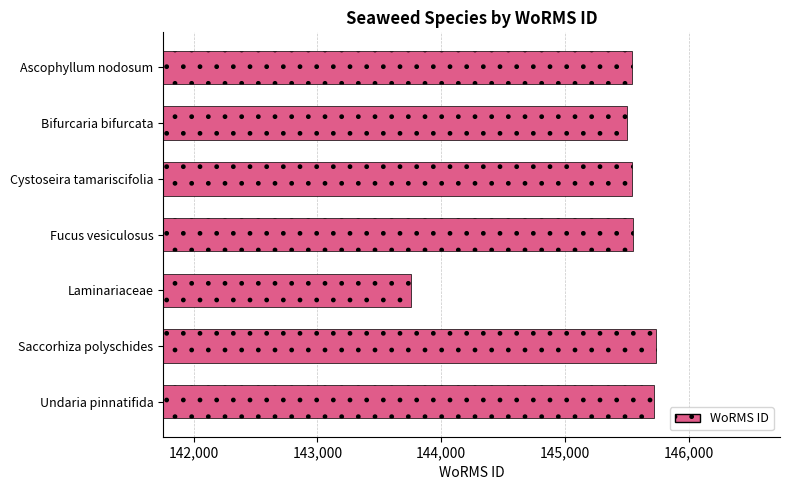

Does the chart contain stacked bars?

No